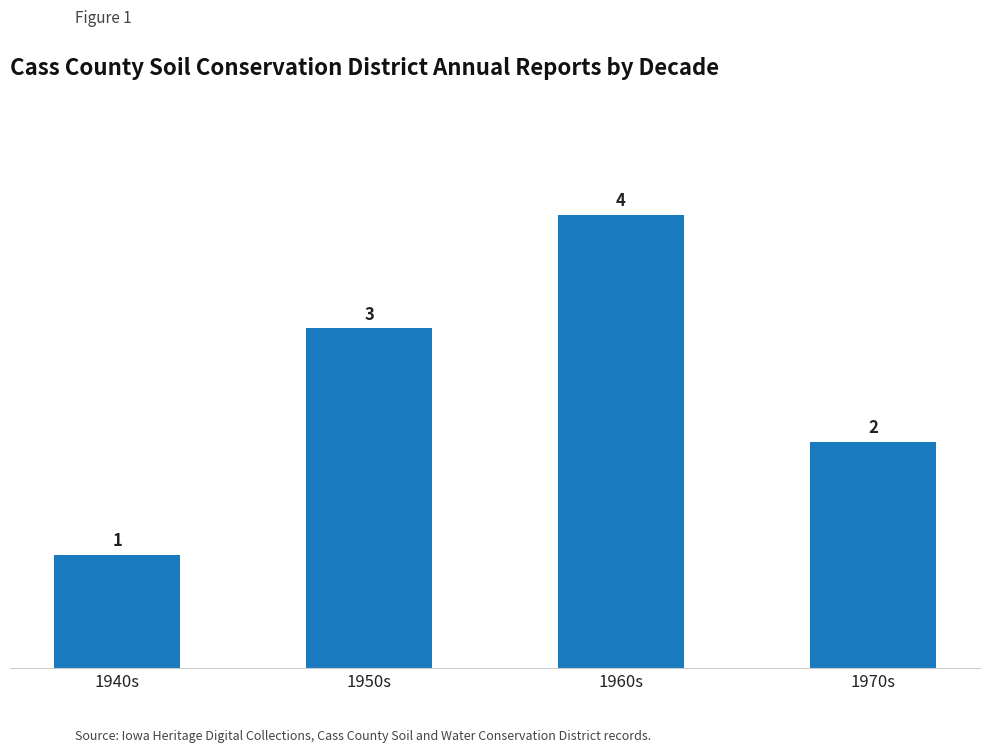

Reading left to right, transcribe all the data shown in this chart.

1	3	4	2